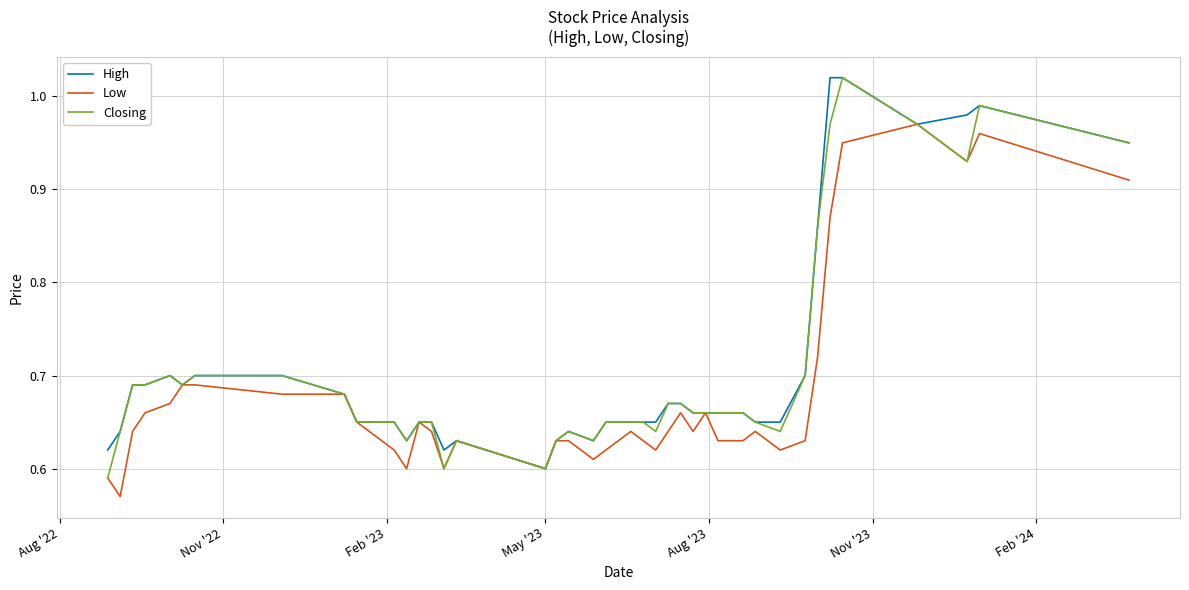

True or false: Closing and High cross at least once.

False